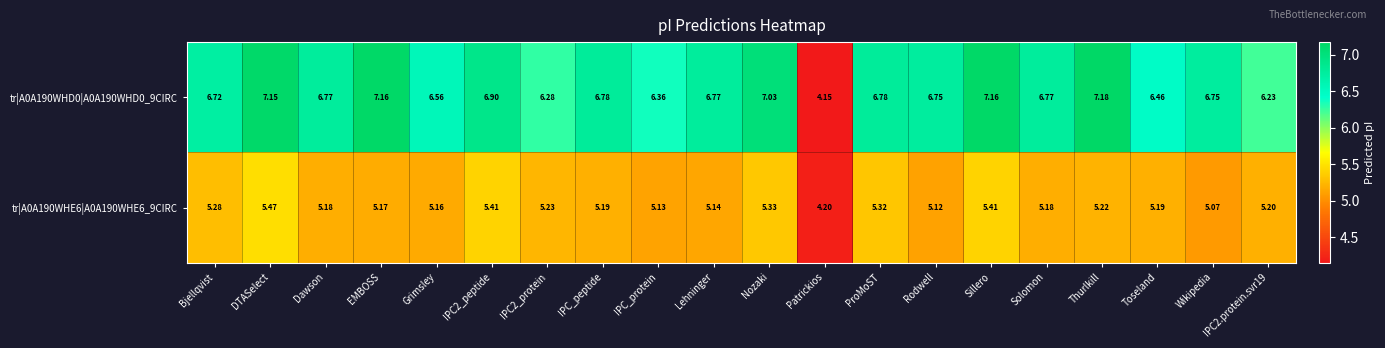

Which category has the lowest value across all series?

Patrickios